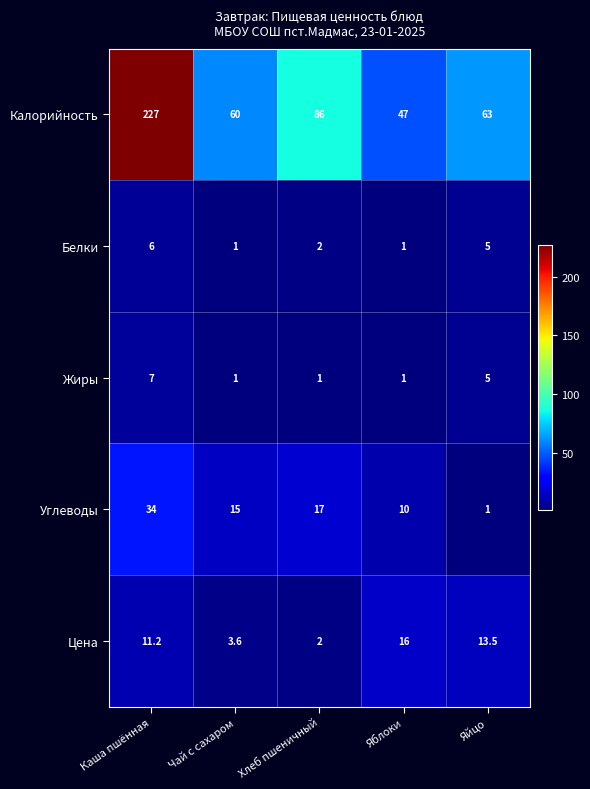

How many data points does each series have?

5